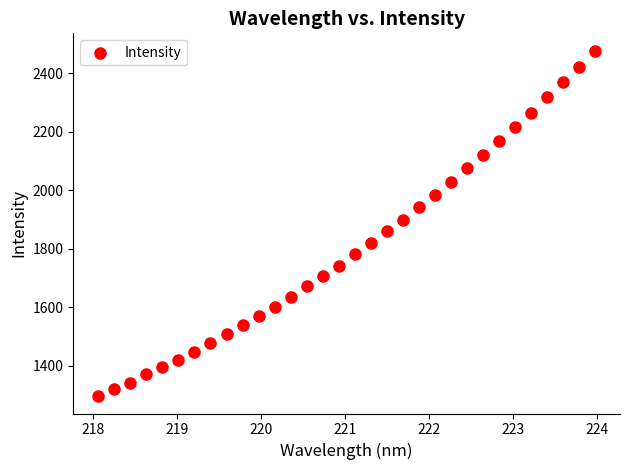

What is the range of X values (max minus min)?

5.9